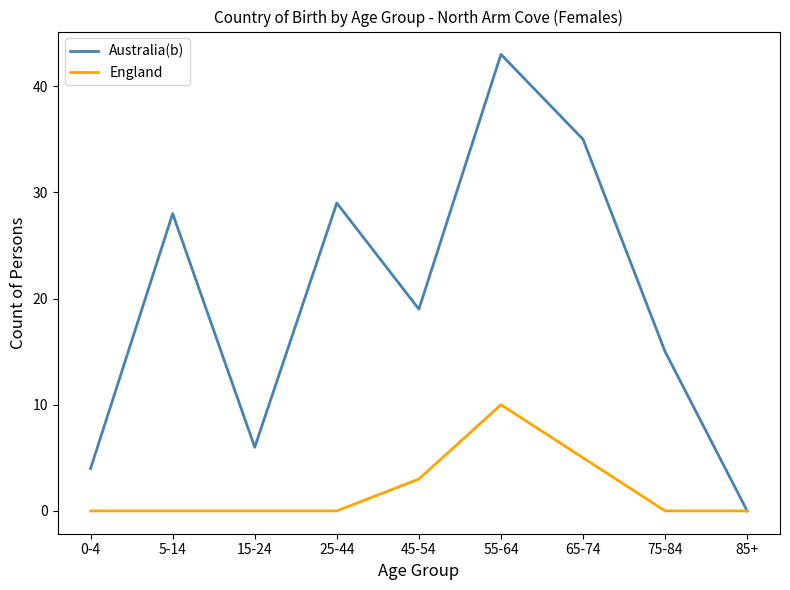

Which series has the largest total across all categories?

Australia(b)